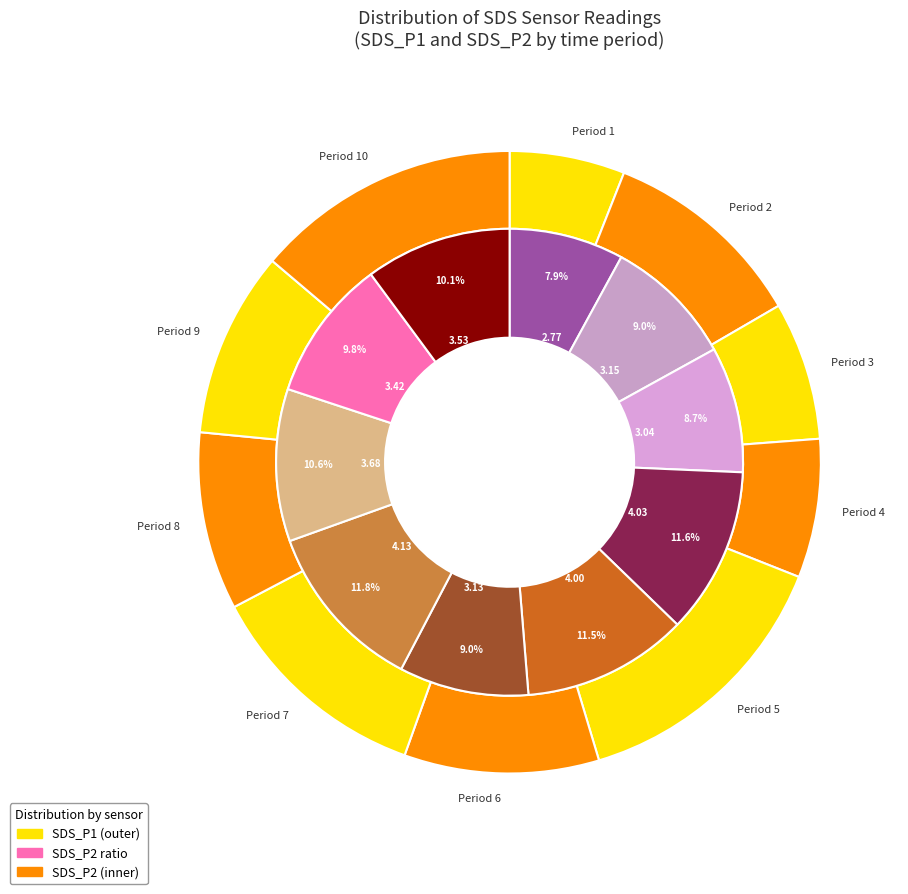

Do 30 and 31 together represent more than half of the pie?

No